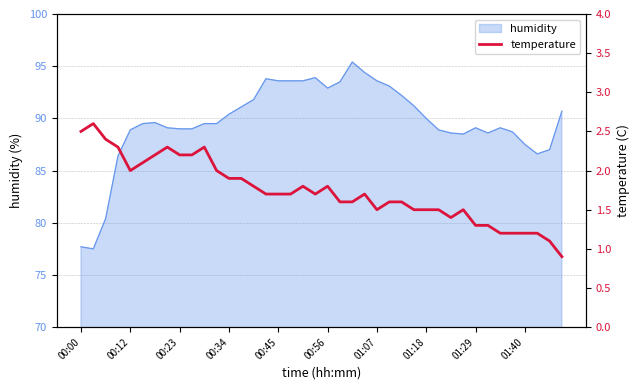

Is it true that the value at 37 is 1.2?

True